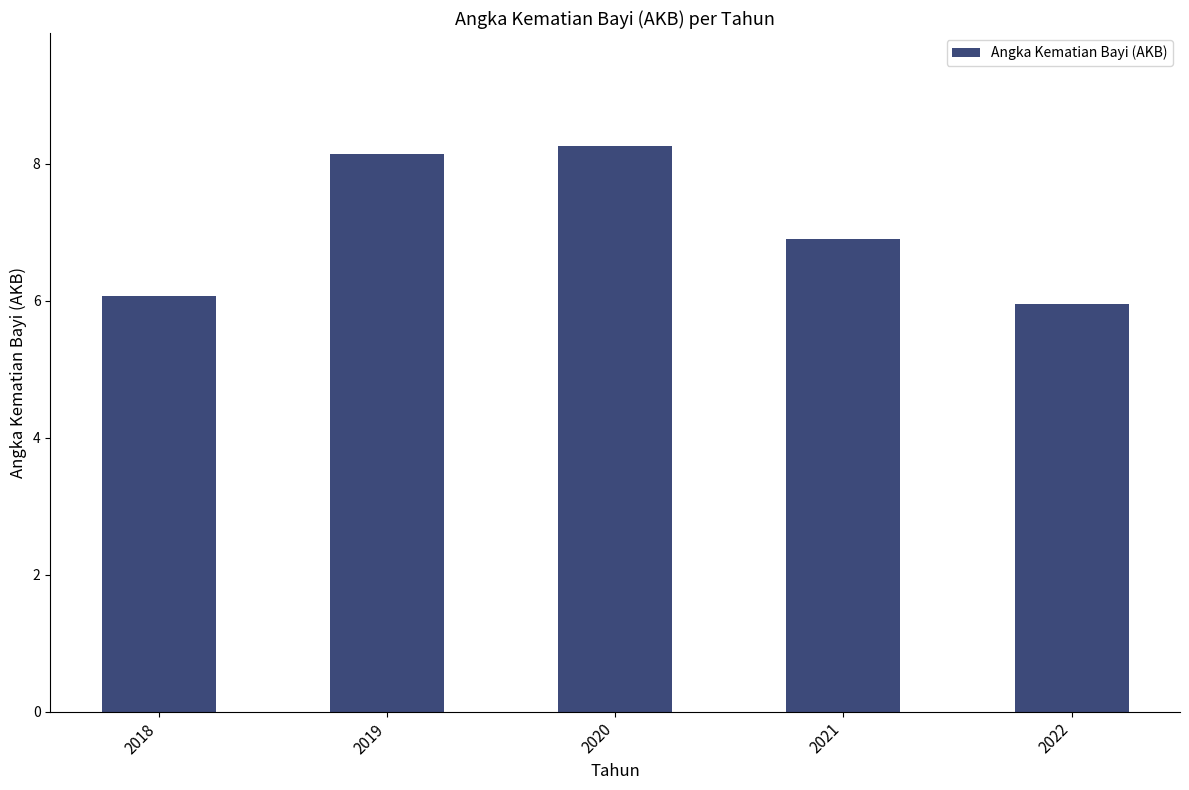

Reading left to right, extract all data points from this chart.

2018=6.1	2019=8.2	2020=8.3	2021=6.9	2022=6.0